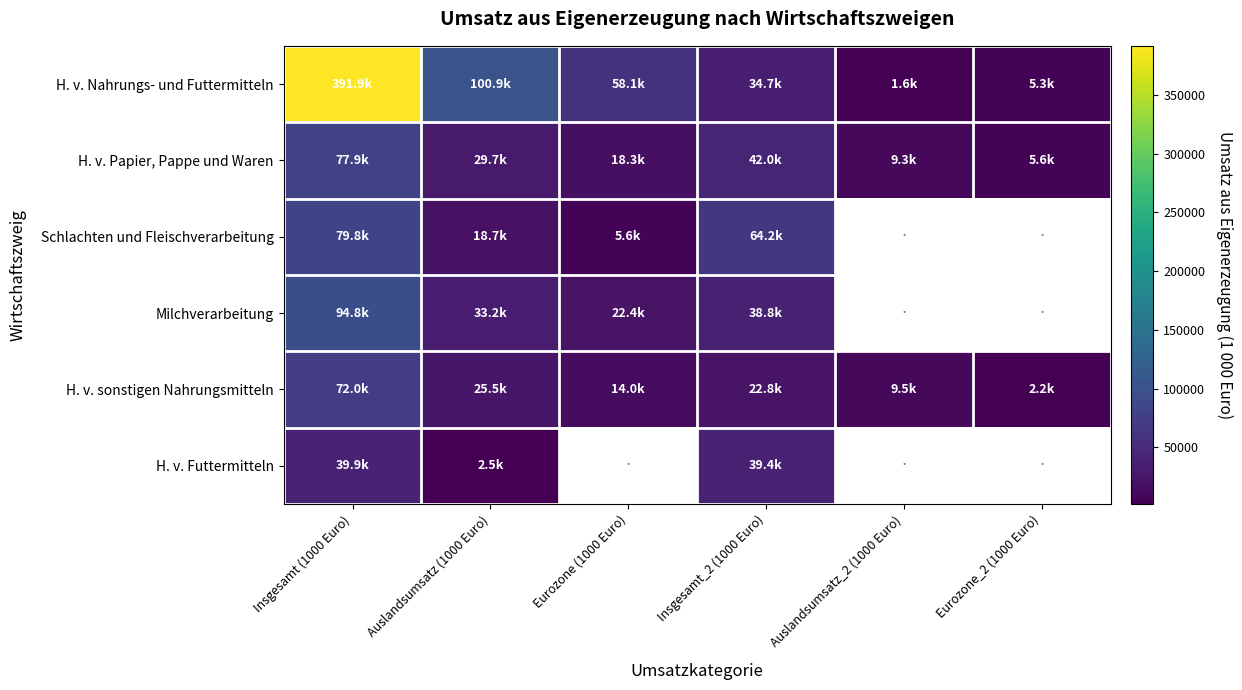

Where is H. v. Nahrungs- und Futtermitteln nearest to the value 196776?

Auslandsumsatz (1000 Euro)